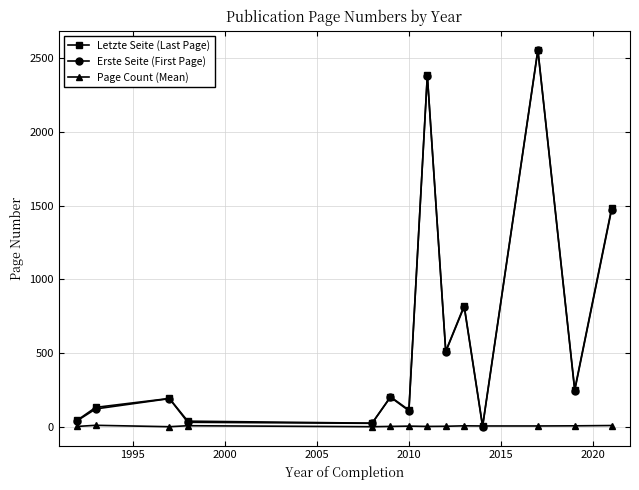

Does the chart display data point markers on the line(s)?

Yes